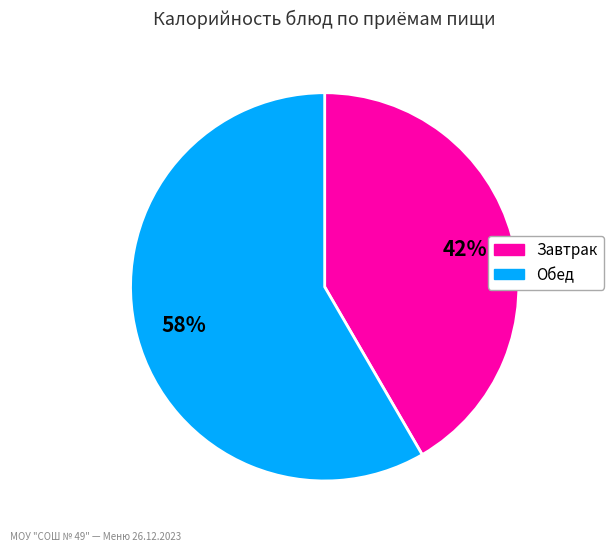

Count the number of slices in the pie.

2